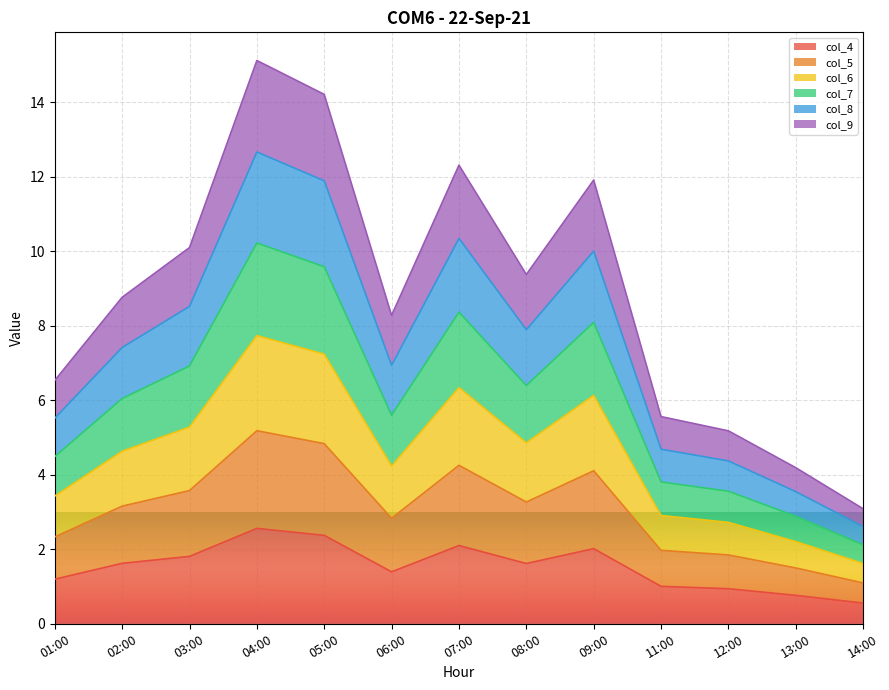

What is the maximum value for col_4?

2.6